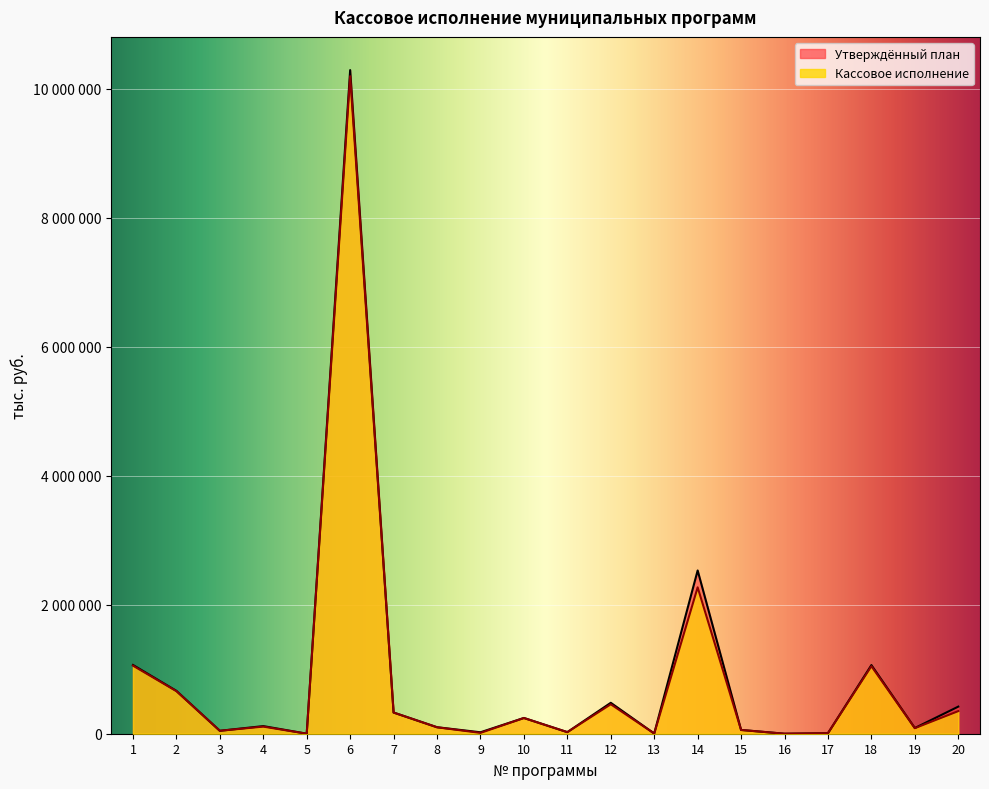

What is the value of the Кассовое исполнение point at the 1st from the left?

1055871